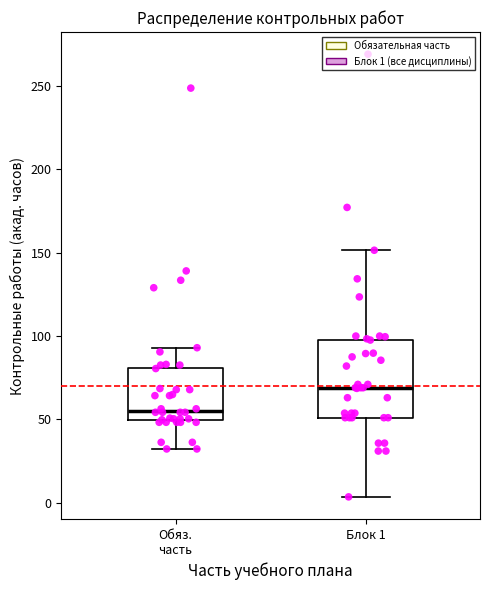

Reading left to right, read every box against the y-axis: the position of its median line, the range the box covers, and the ends of its whiskers. The values are not printed on the chart, so give them approximately, as read against the axis.

Обяз. часть: median 55, box 50 to 80, whiskers 30 to 95
Блок 1: median 70, box 50 to 100, whiskers 5 to 150